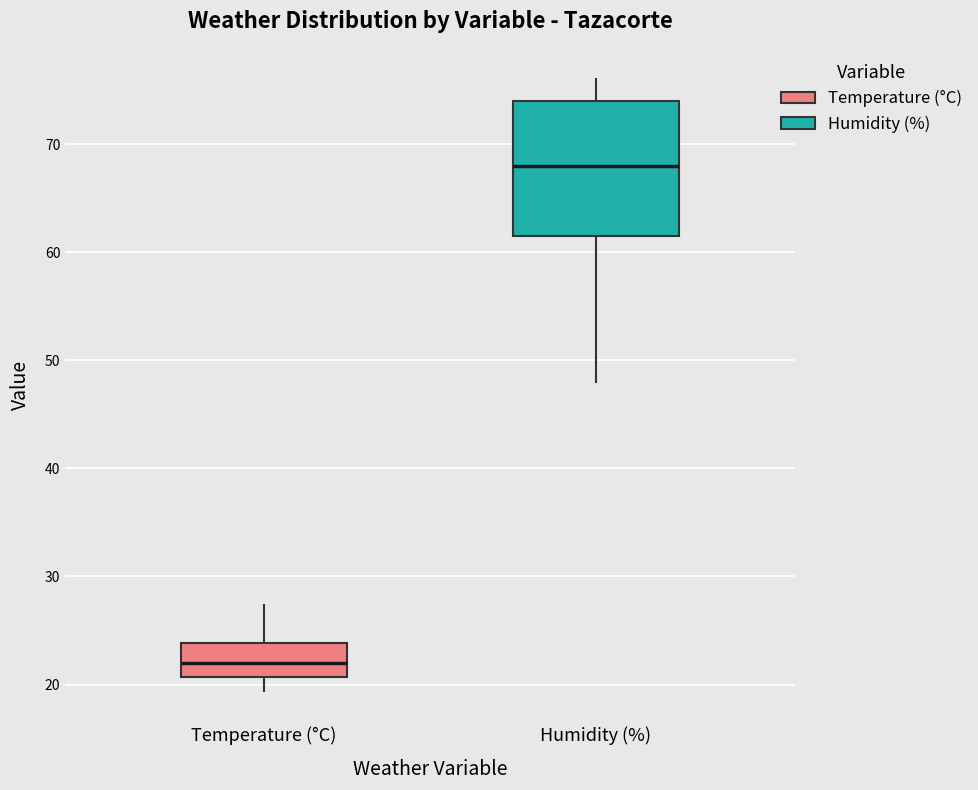

Where is the lower edge of the box for Temperature (°C) on the y-axis? The values are not printed on the chart, so give them approximately, as read against the axis.

21